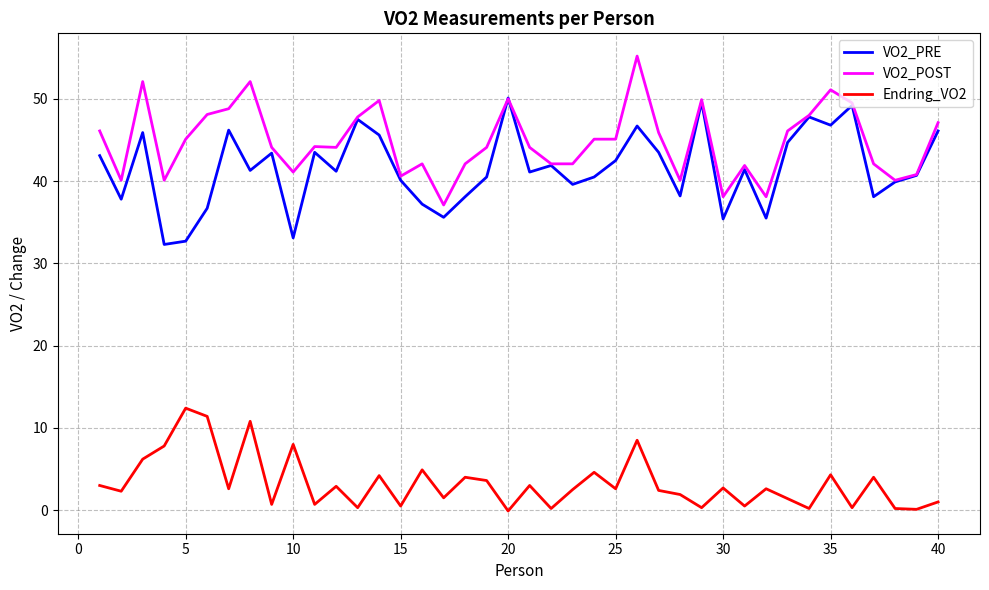

True or false: Endring_VO2 and VO2_PRE intersect in this chart.

False